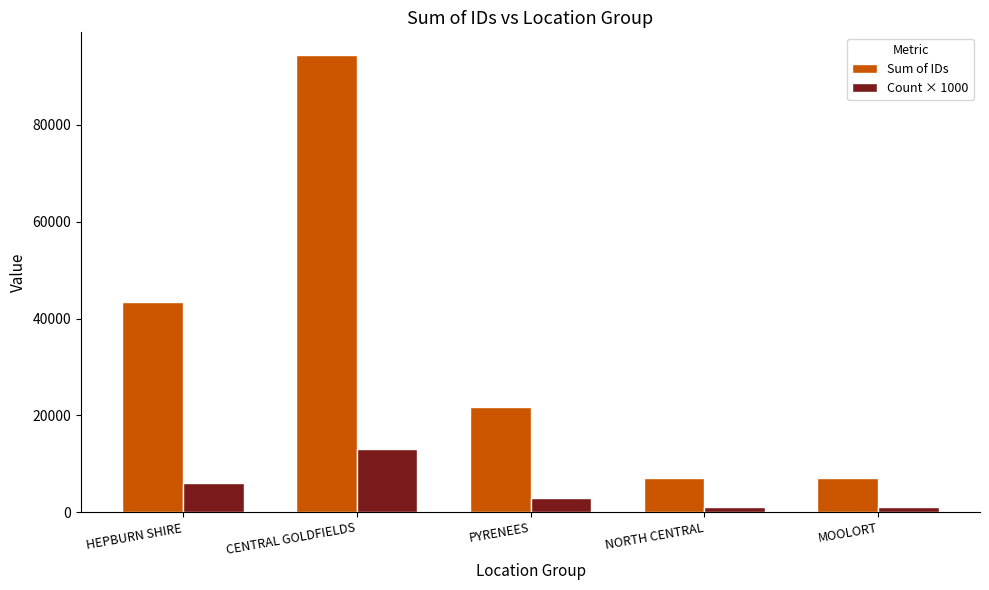

Which series has the largest range (max minus min)?

Sum of IDs